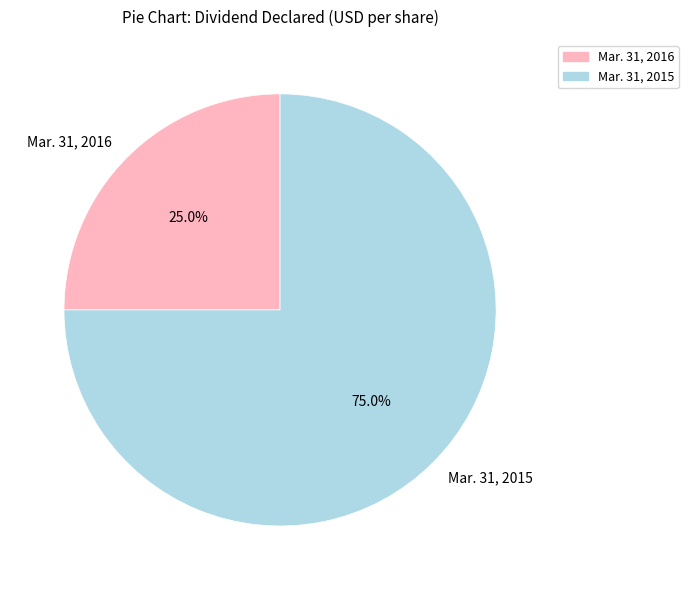

To the nearest percent, what portion does Mar. 31, 2016 represent?

25%